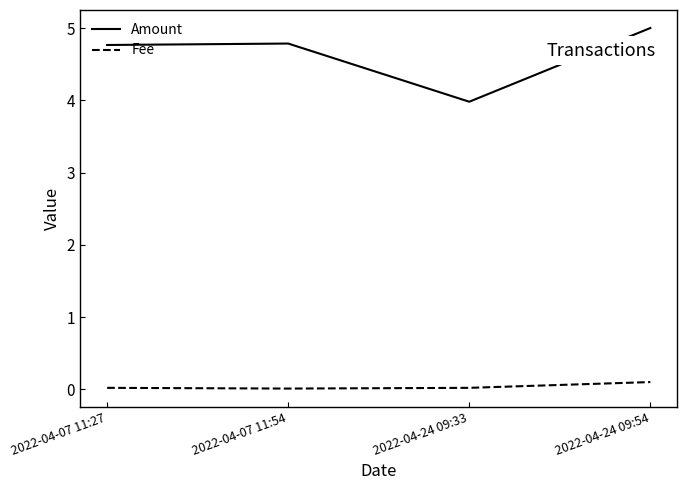

At how many categories does at least one series exceed 1?

4